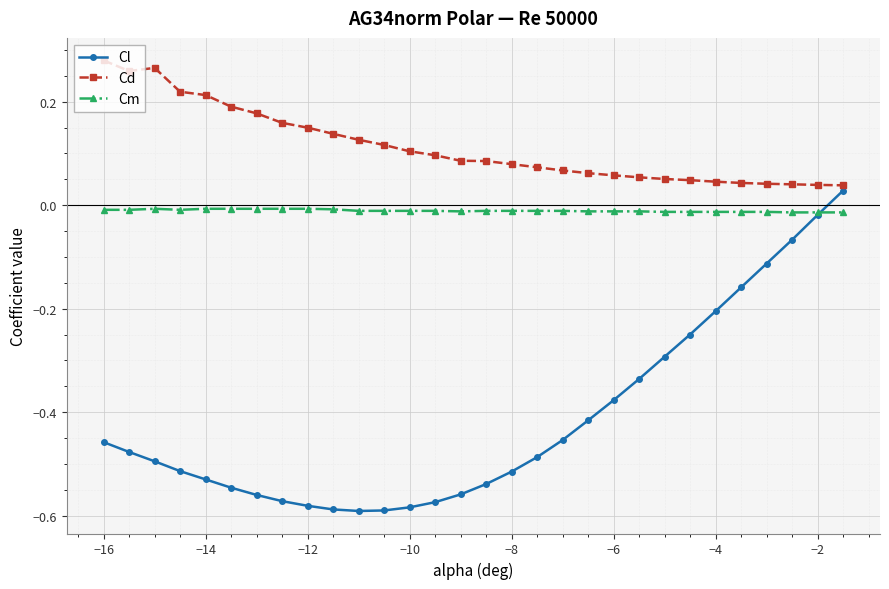

True or false: Cd and Cm intersect in this chart.

False